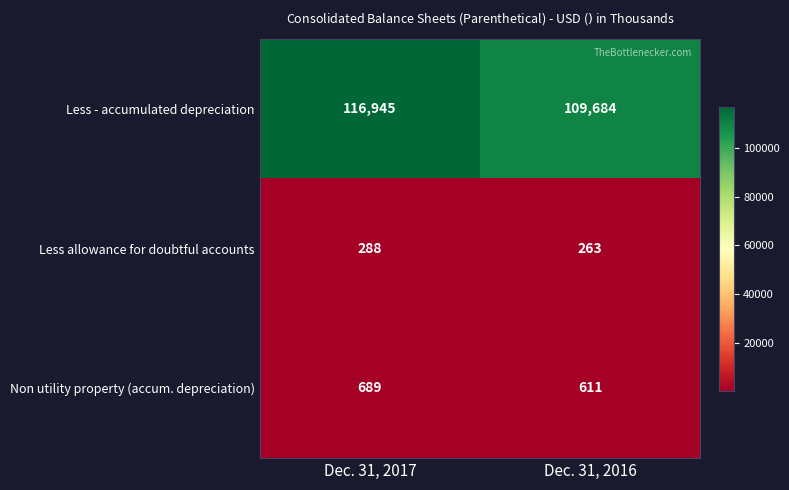

What is the sum of all Non utility property (accum. depreciation) values?

1300